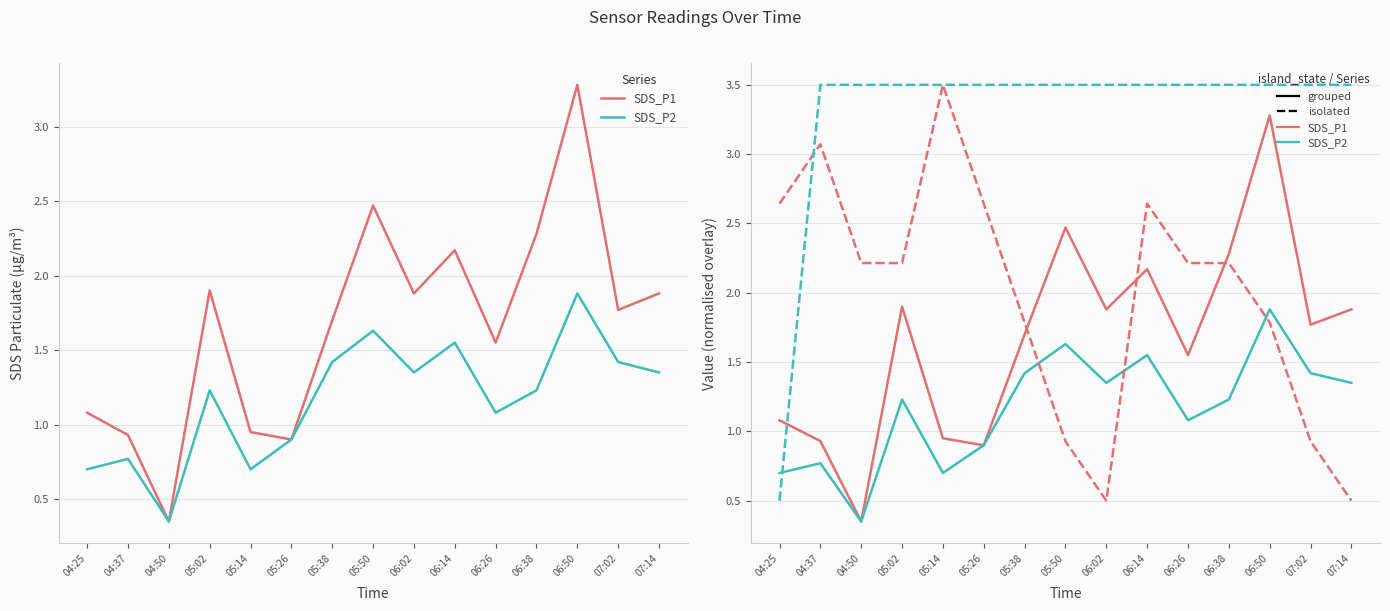

What is the label of the 7th point from the right?

06:02